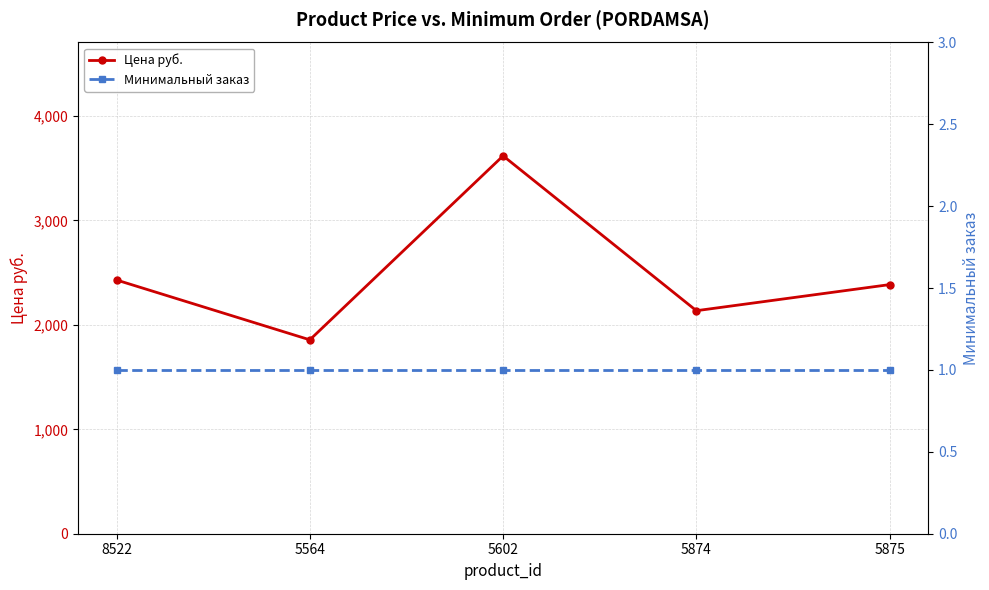

Which series changed the most between 5564 and 5874?

Цена руб.